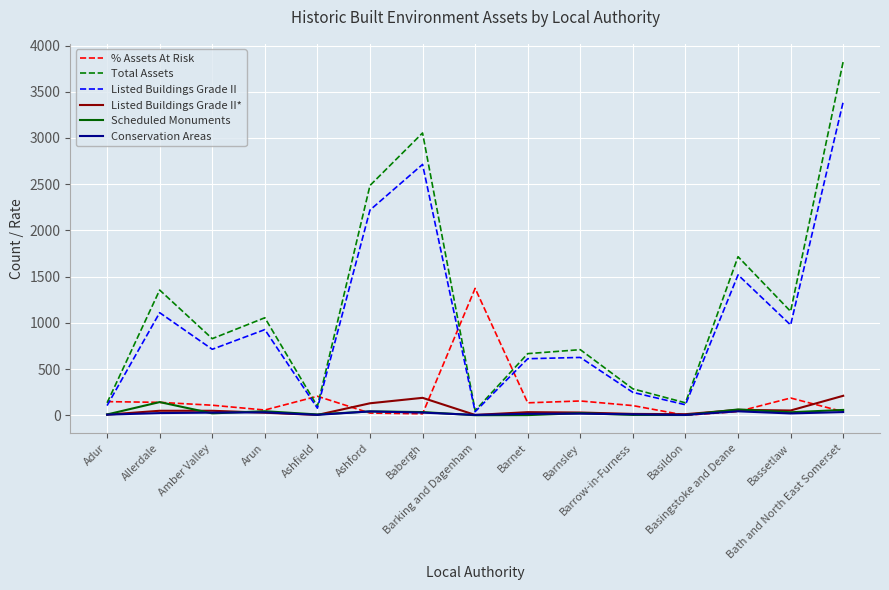

Which category has the lowest value in the Listed Buildings Grade II series?

Barking and Dagenham